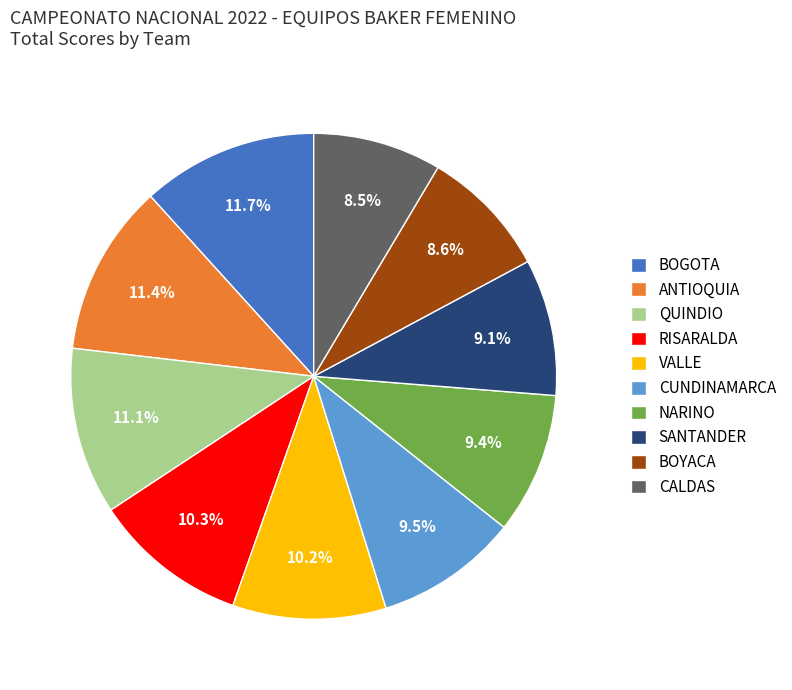

What percentage do BOYACA and NARINO together represent?

18.0%